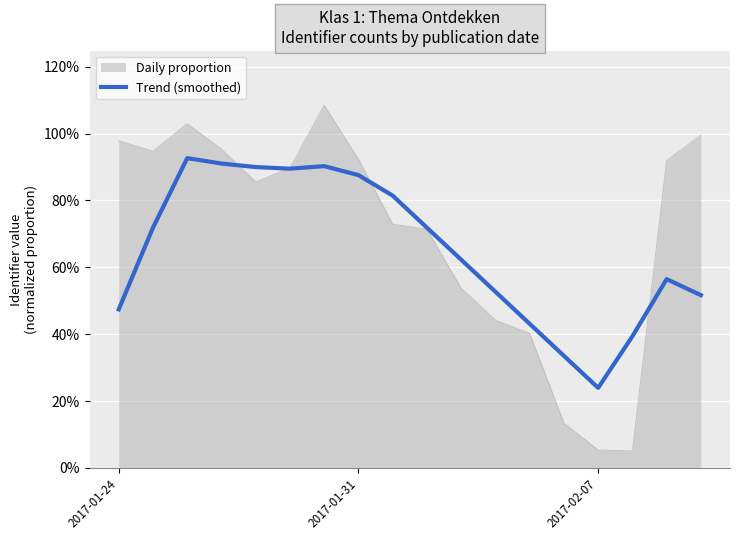

What is the maximum value shown in the chart?

0.9